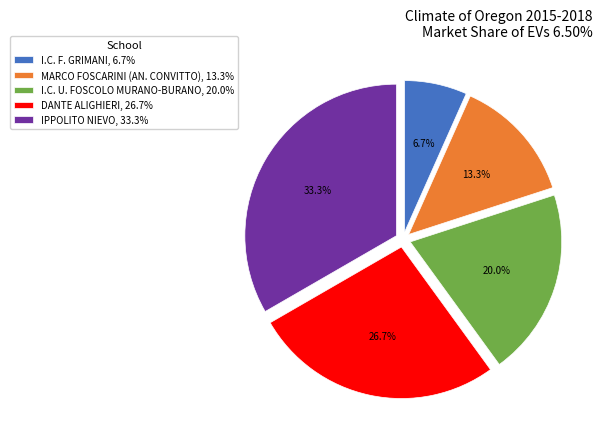

Is the sum of I.C. F. GRIMANI and I.C. U. FOSCOLO MURANO-BURANO greater than half?

No